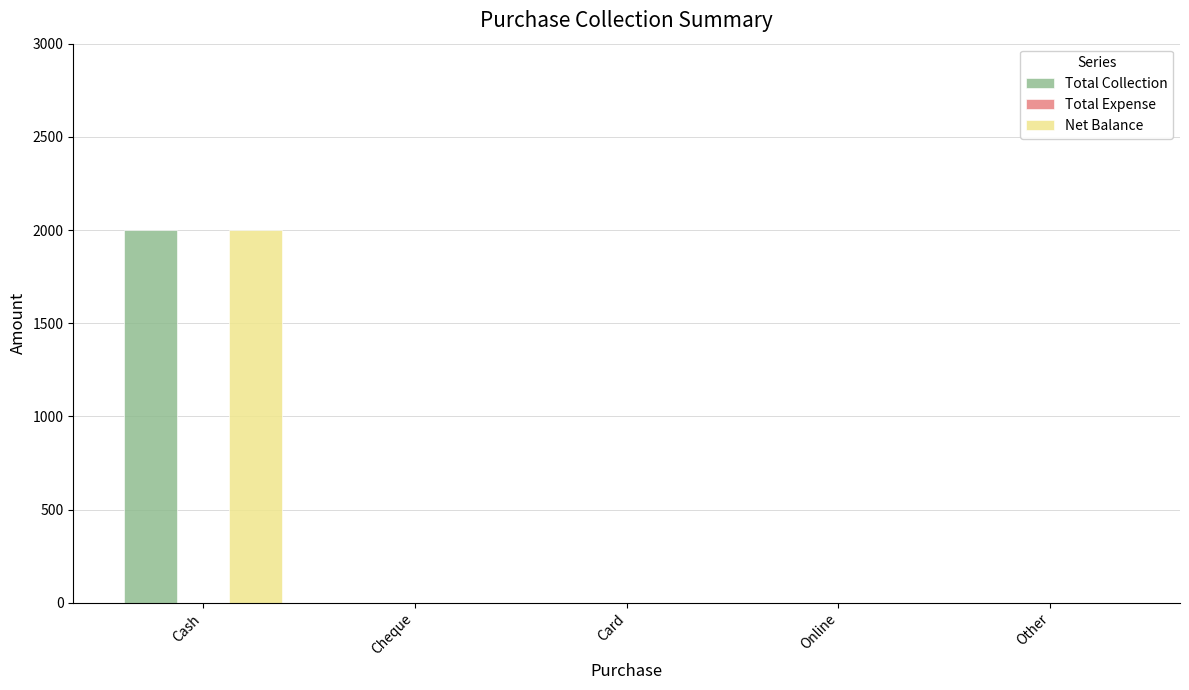

Reading left to right, what are all the values shown in this chart?

Total Collection: Cash=2000	Cheque=0	Card=0	Online=0	Other=0
Net Balance: Cash=2000	Cheque=0	Card=0	Online=0	Other=0